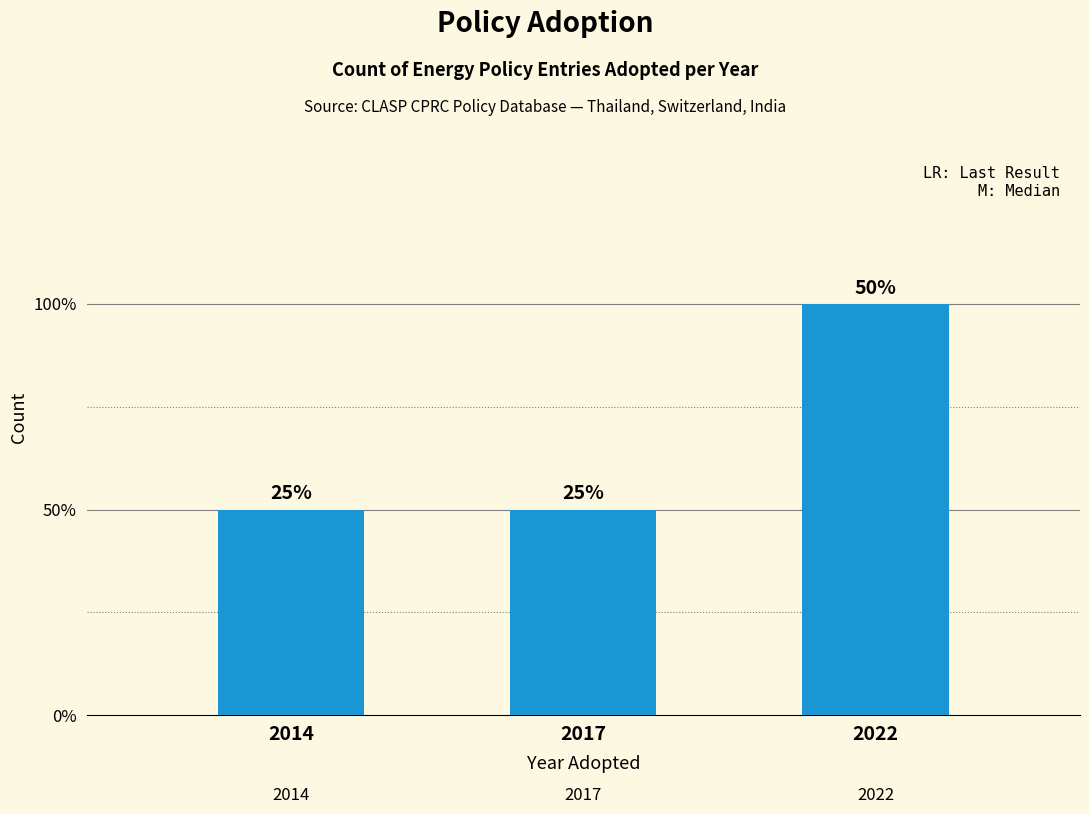

Does the chart contain any negative values?

No